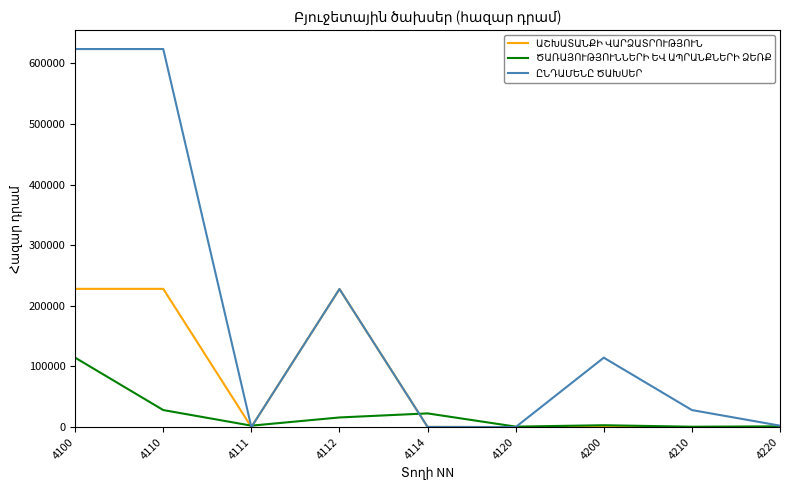

At which category is the sum across all series the highest?

4100